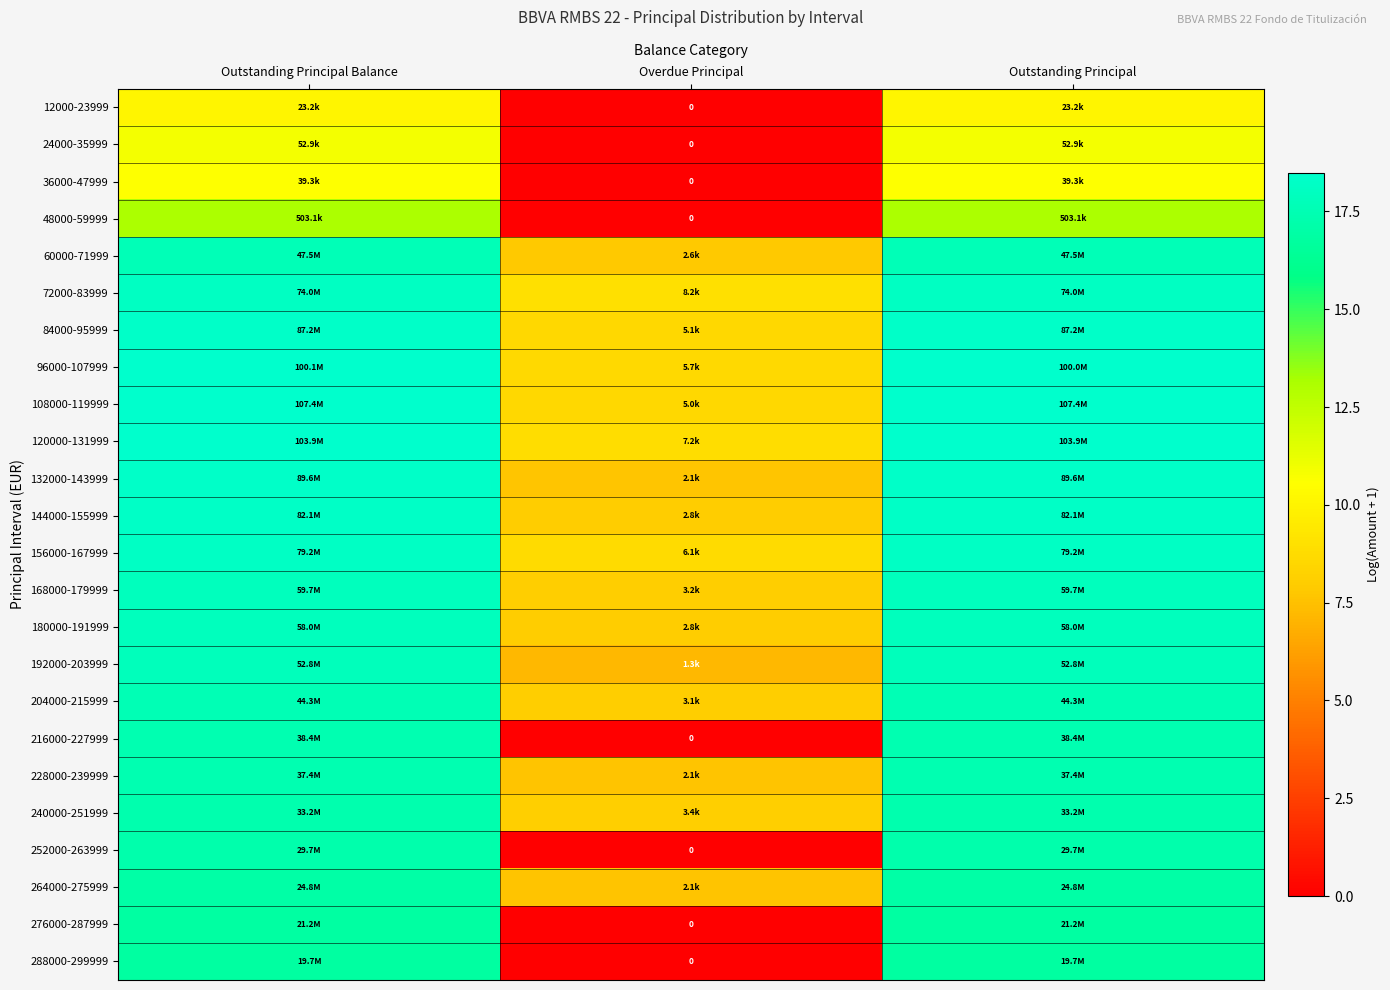

At which label does 240000-251999 first exceed 17?

Outstanding Principal Balance